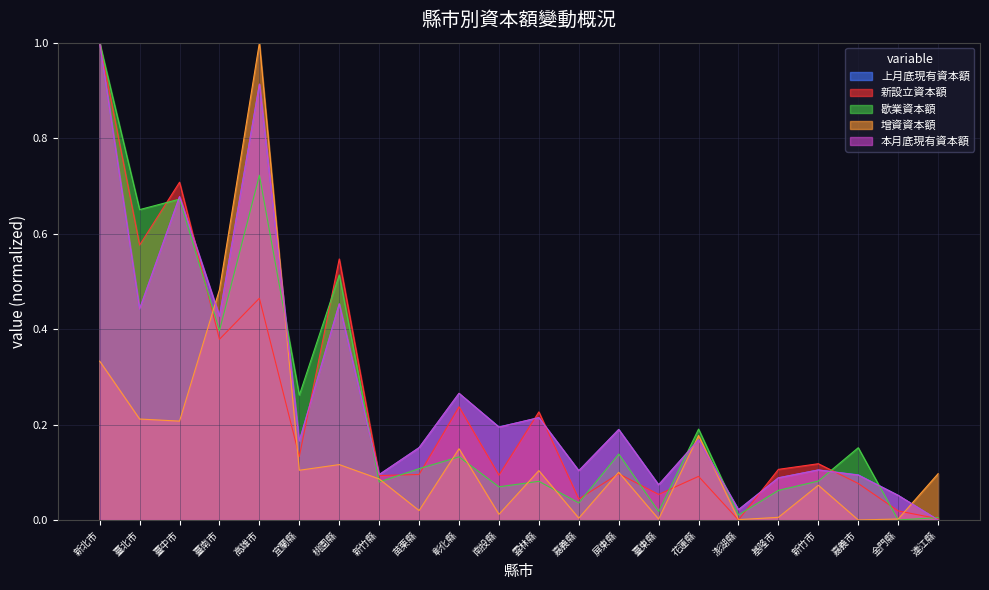

Does the chart have visible grid lines?

Yes